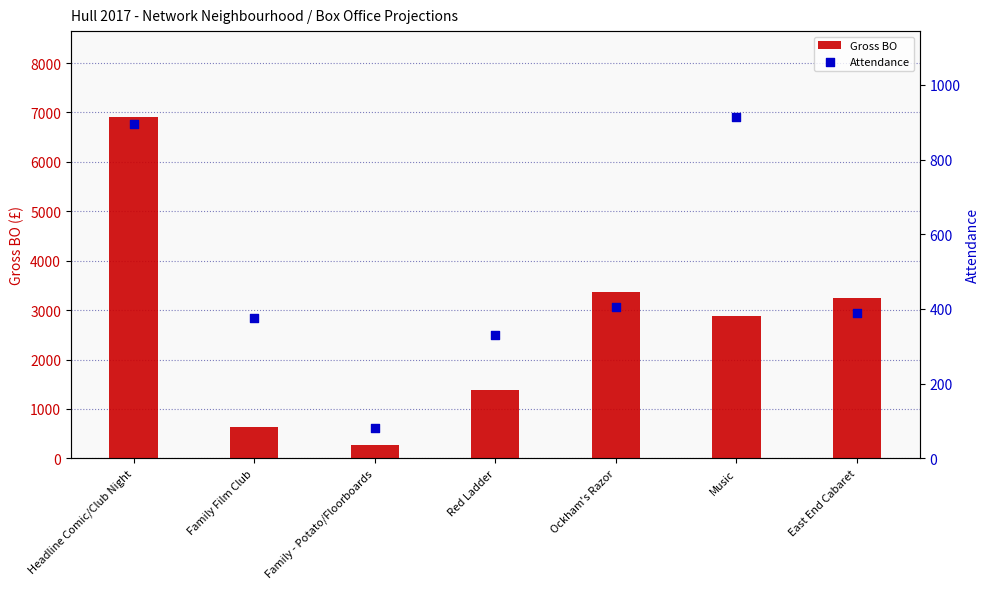

What are all the series names shown in the legend?

Gross BO, Attendance